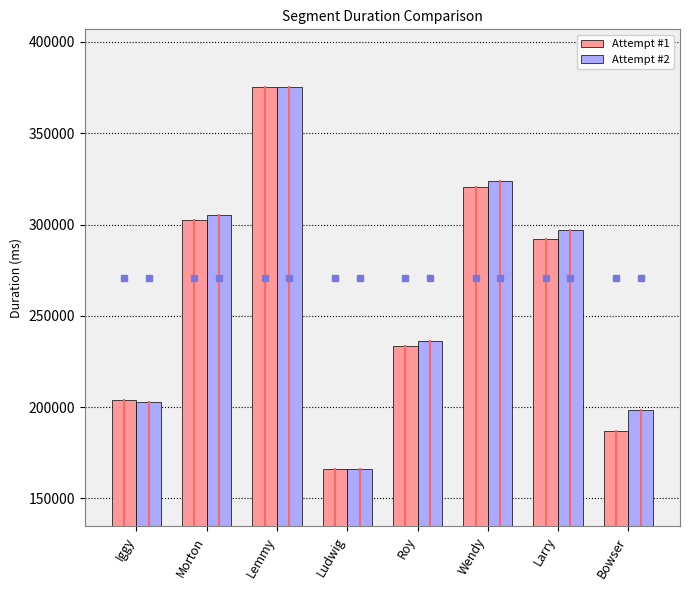

What is the total value across all series at Morton?

607973